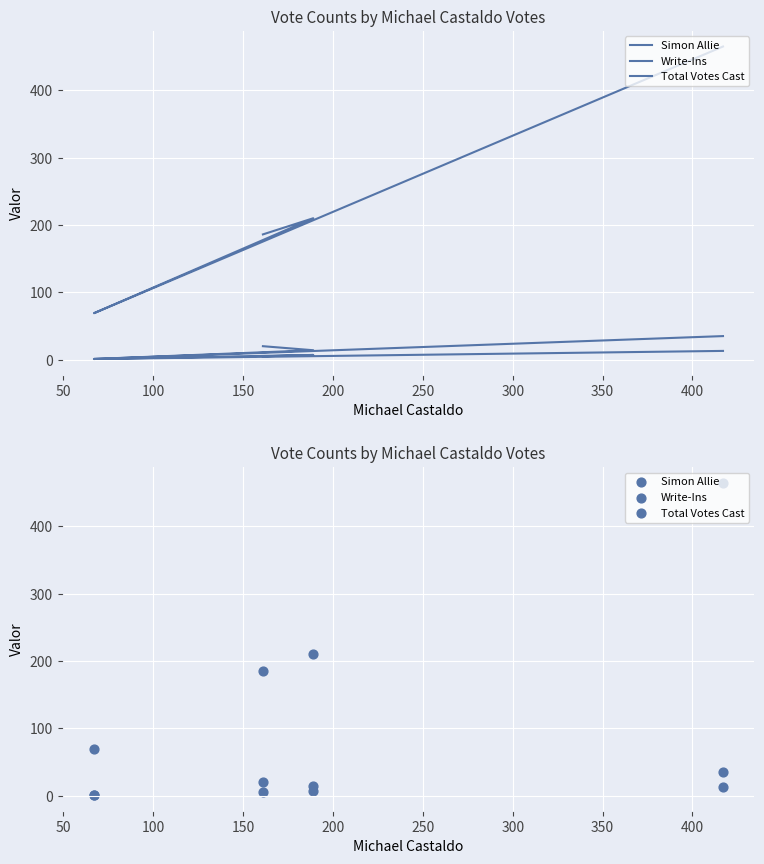

Which series reaches the maximum Y coordinate?

Total Votes Cast